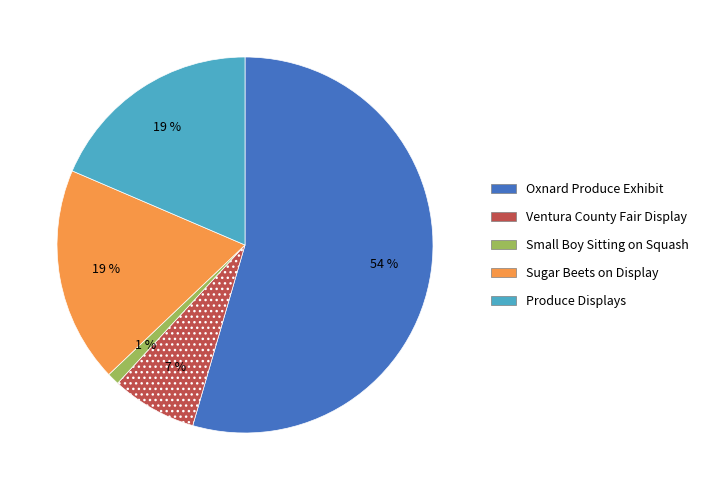

The Ventura County Fair Display slice represents 7% of the pie. True or false?

True